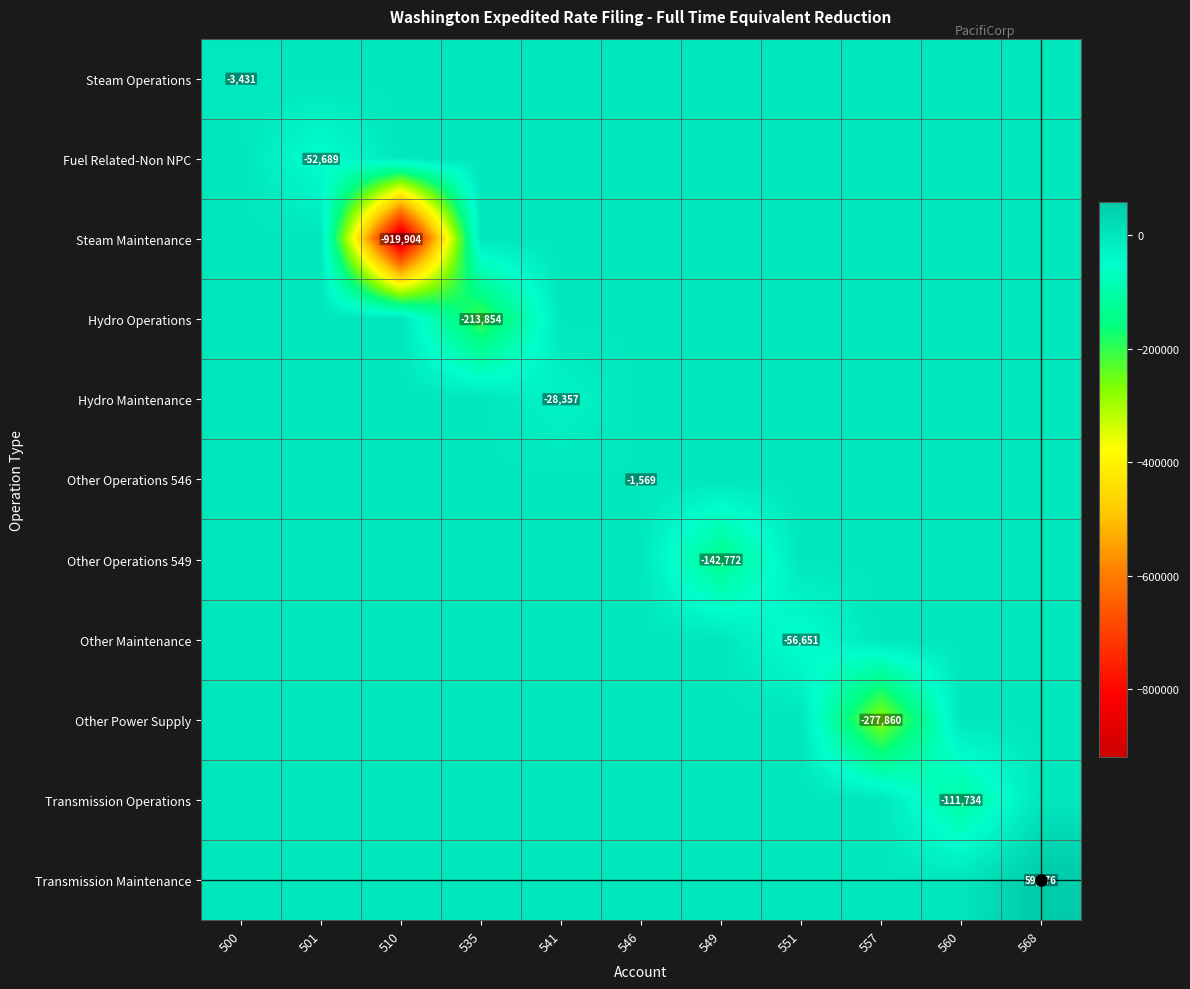

Is it true that Hydro Maintenance equals 0.0 at 535?

True